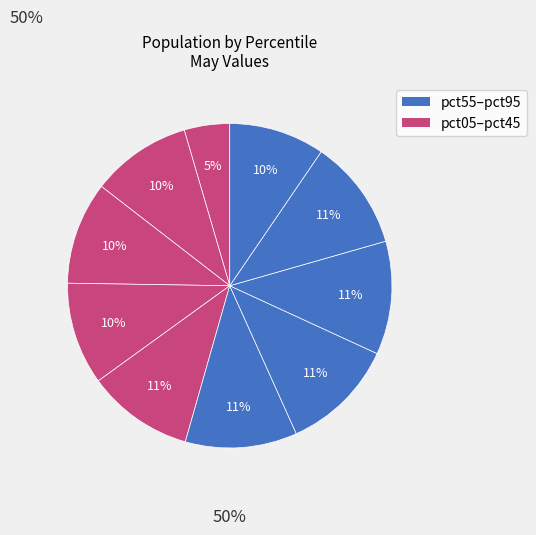

To the nearest percent, what is the average slice percentage?

10%